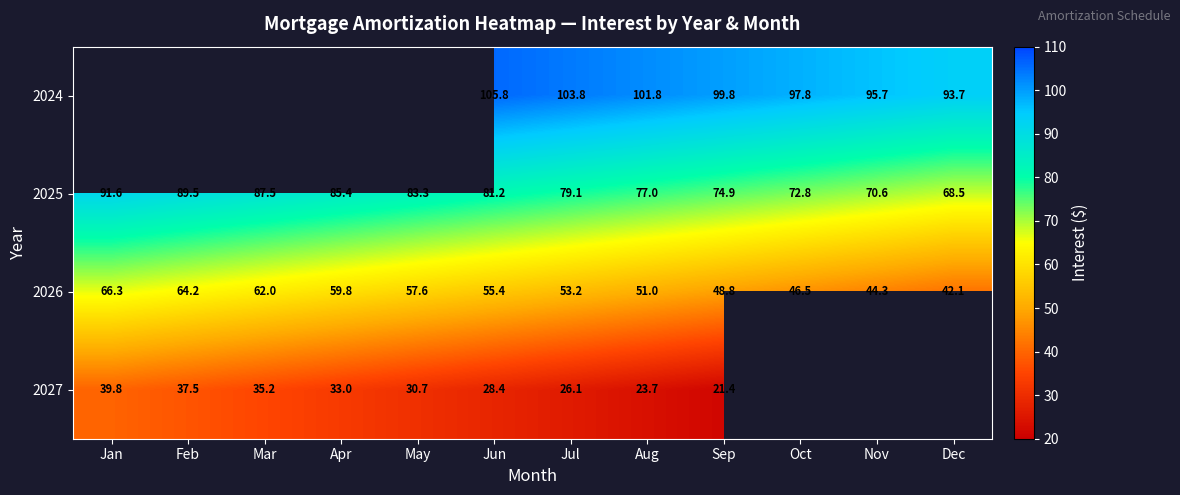

List the labels in order of 2026 value, smallest first.

Dec, Nov, Oct, Sep, Aug, Jul, Jun, May, Apr, Mar, Feb, Jan